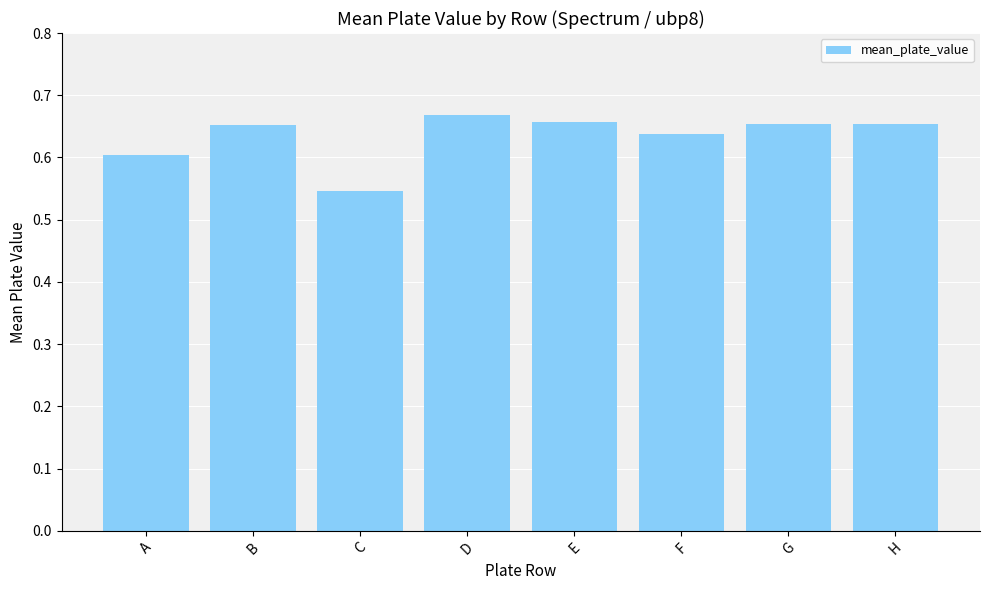

Are the bars horizontal?

No